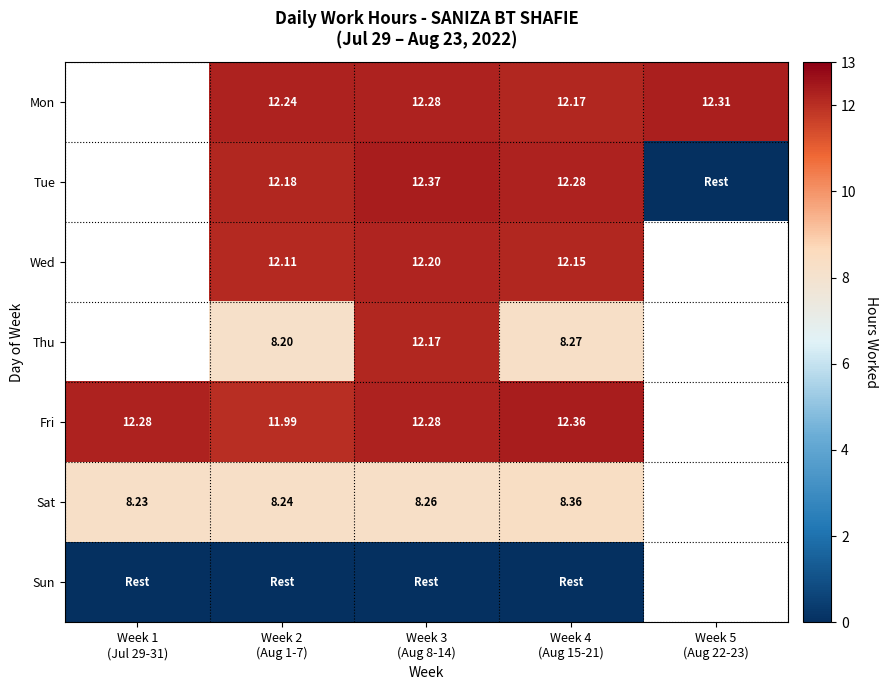

Where does the Fri series first go above 12?

Week 1 (Jul 29-31)